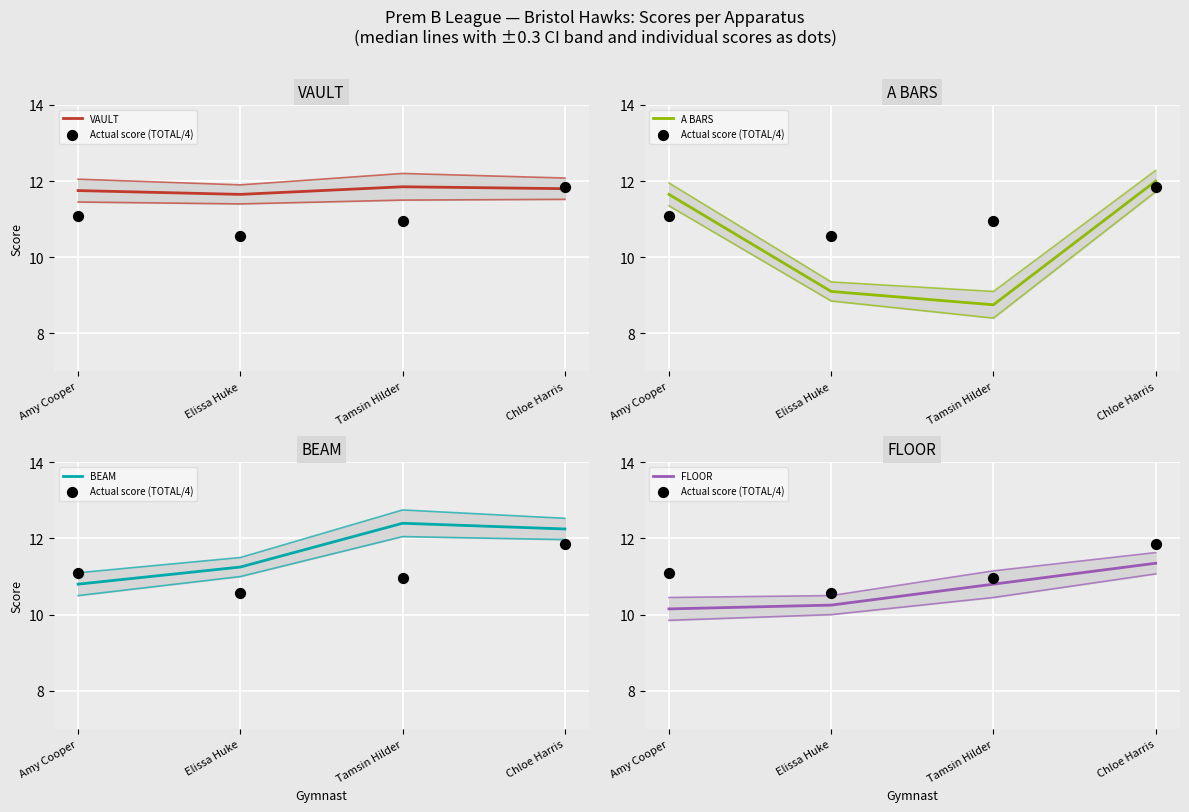

Which series has the widest spread of Y values?

A BARS